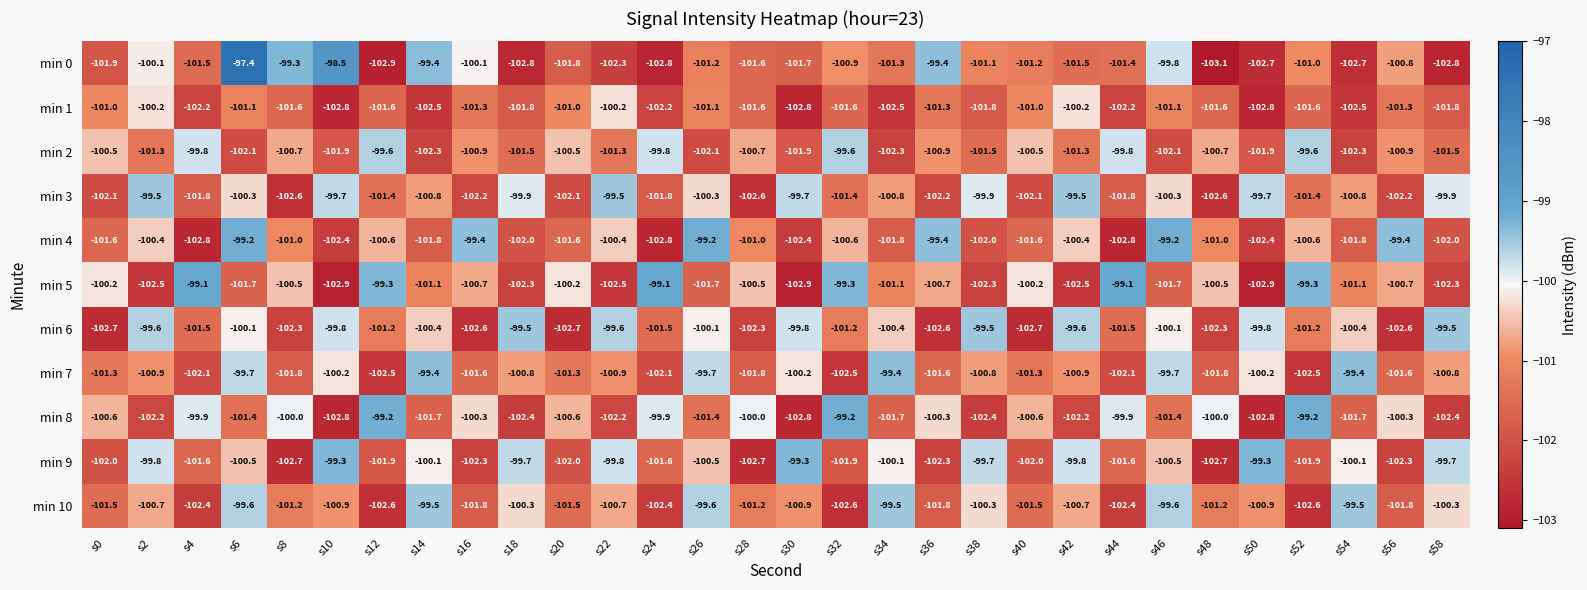

How many series are shown in this chart?

11